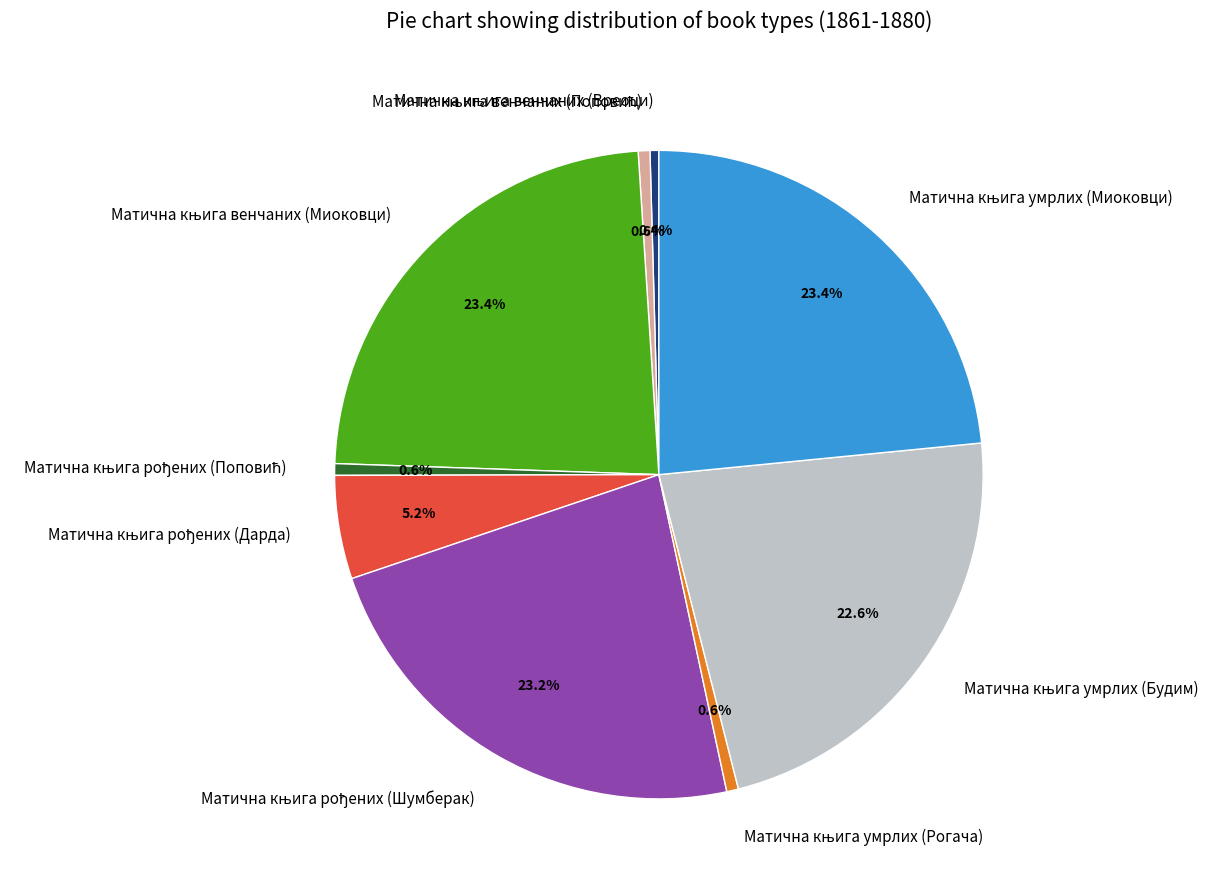

Is there a majority slice in this chart?

No